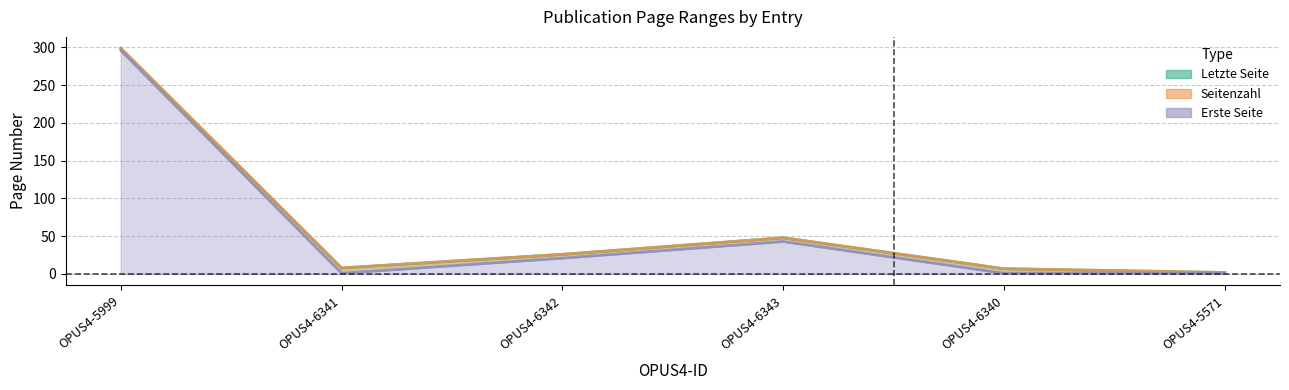

What is the sum of the Letzte Seite values at OPUS4-6342 and OPUS4-6341?

34